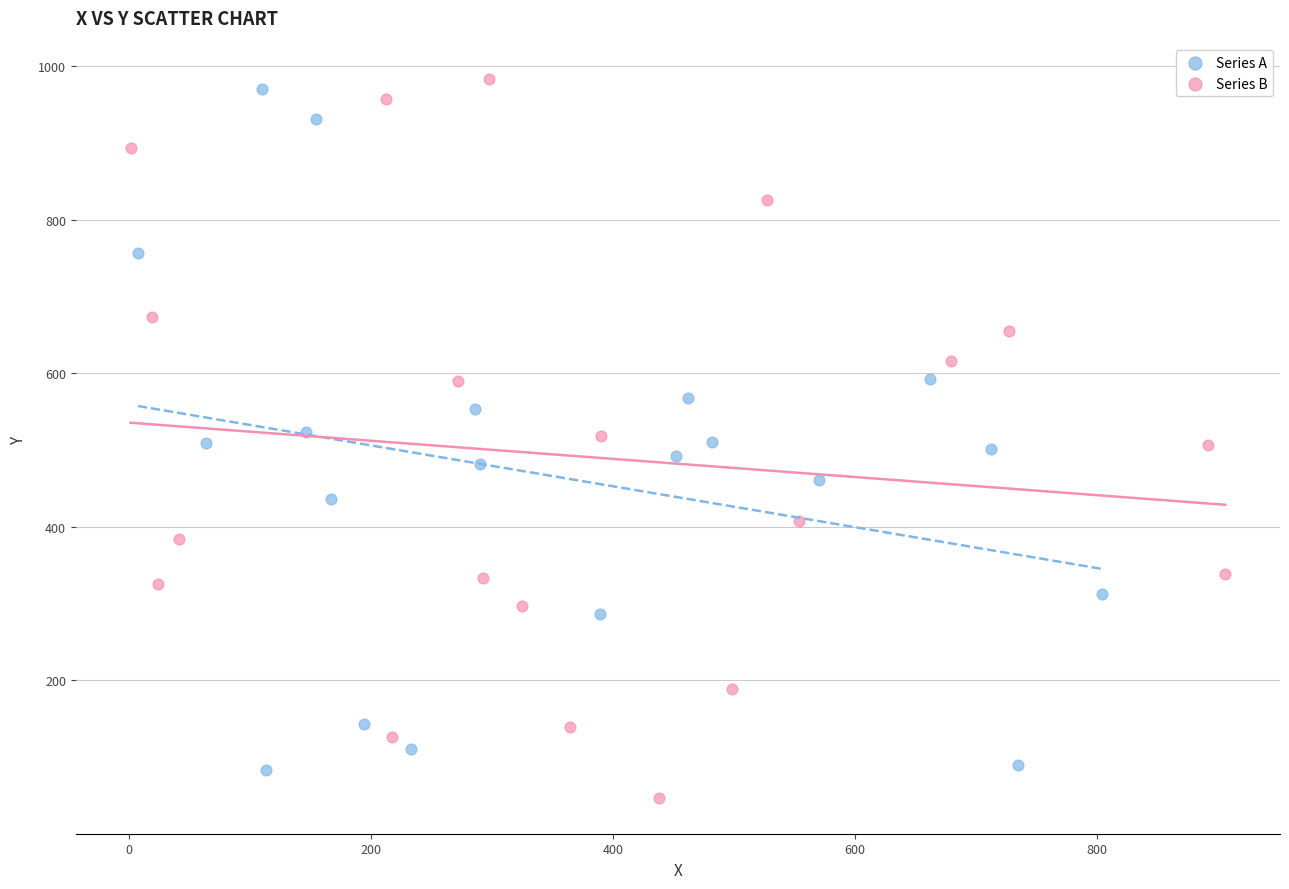

What are all the series names shown in the legend?

Series A, Series B